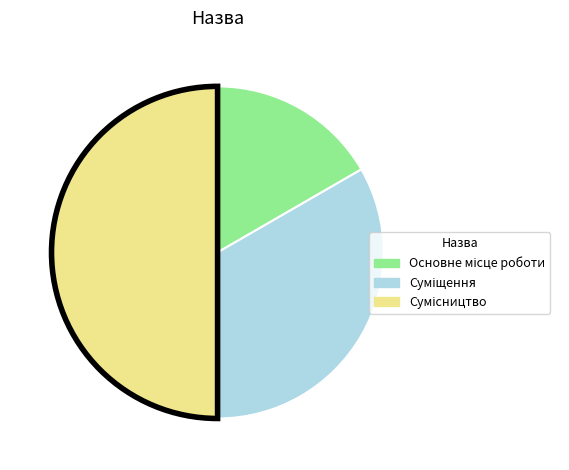

Count the number of slices in the pie.

3